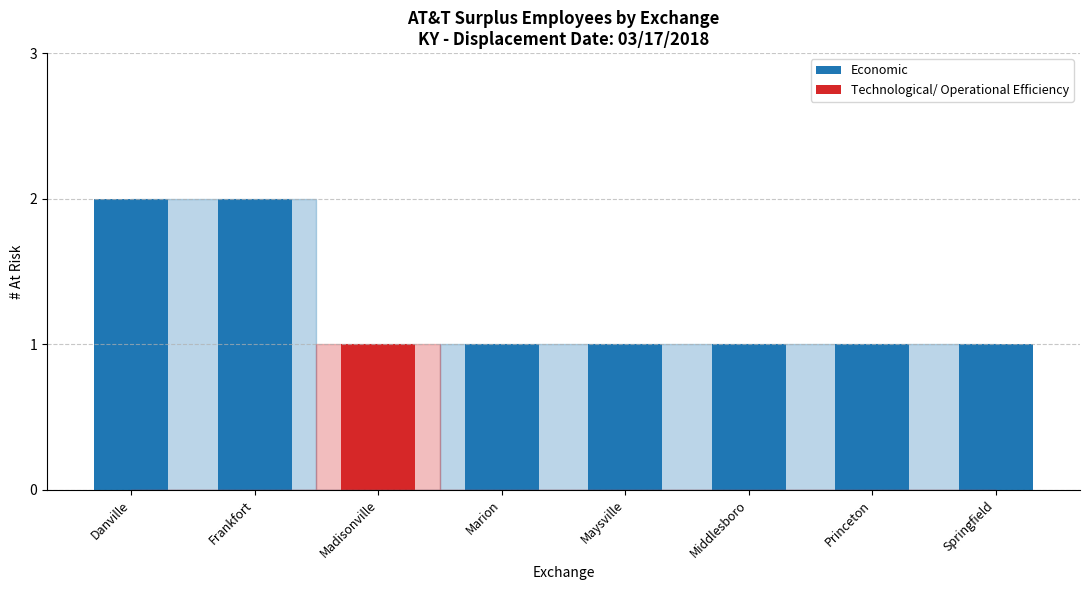

At Madisonville, list the series in order from smallest to largest.

Economic, Technological/ Operational Efficiency